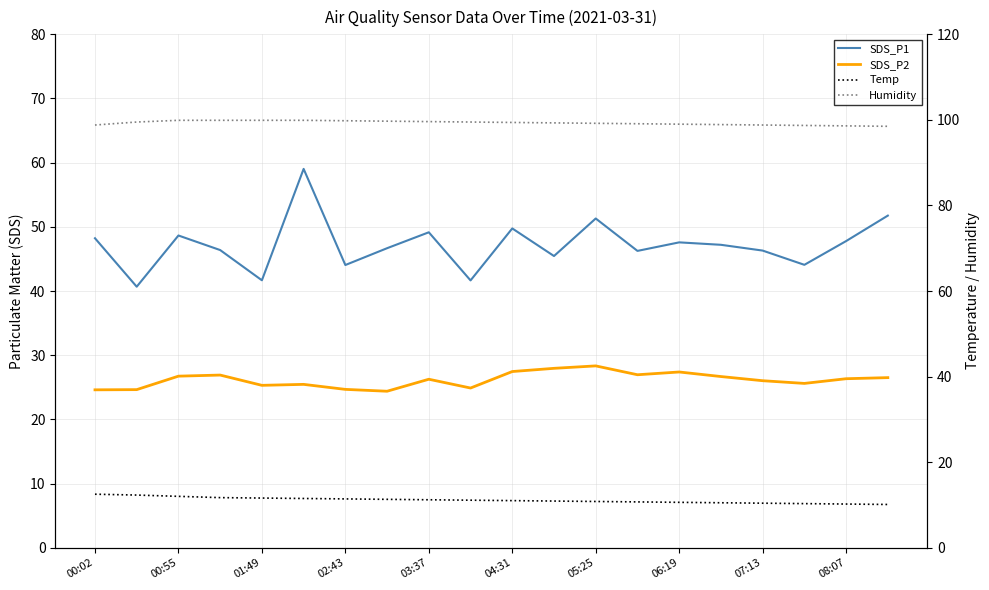

Where is Temp nearest to the value 11?

04:31